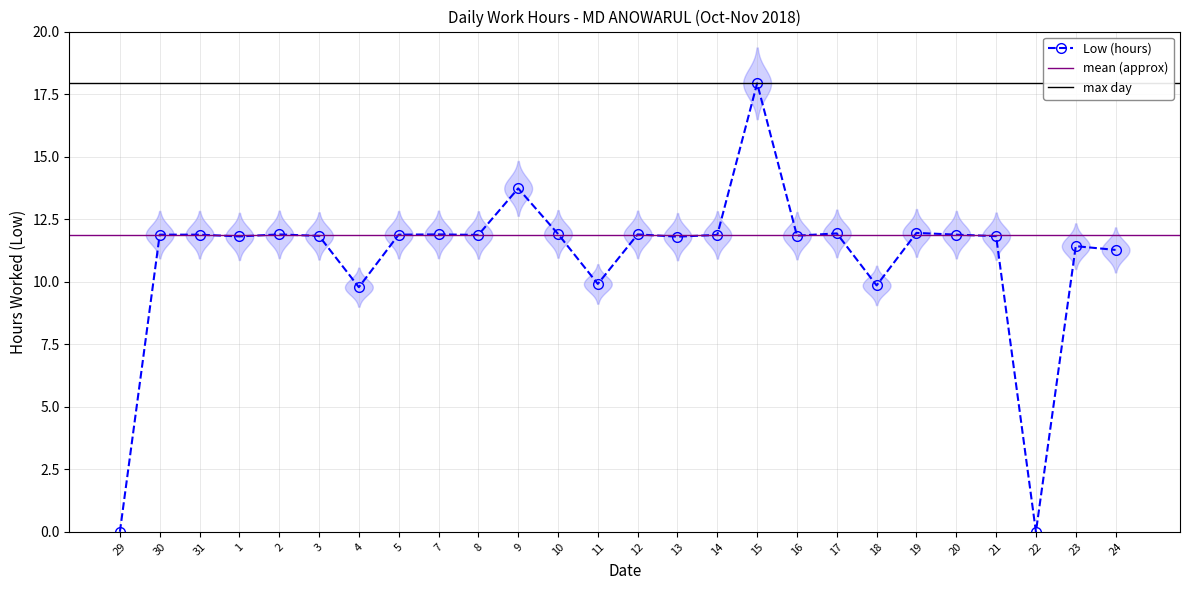

What is the ratio of the value at 4 to the value at 16?

0.8